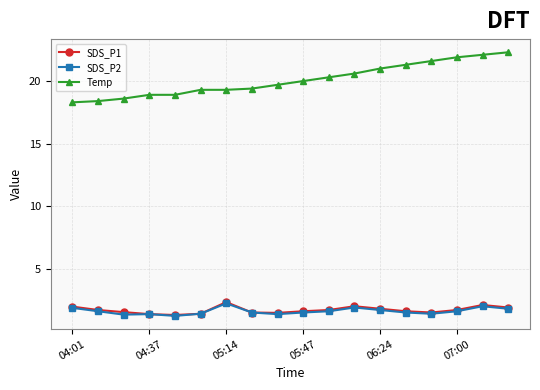

True or false: SDS_P1 has more than 1 points higher than both neighbors.

True